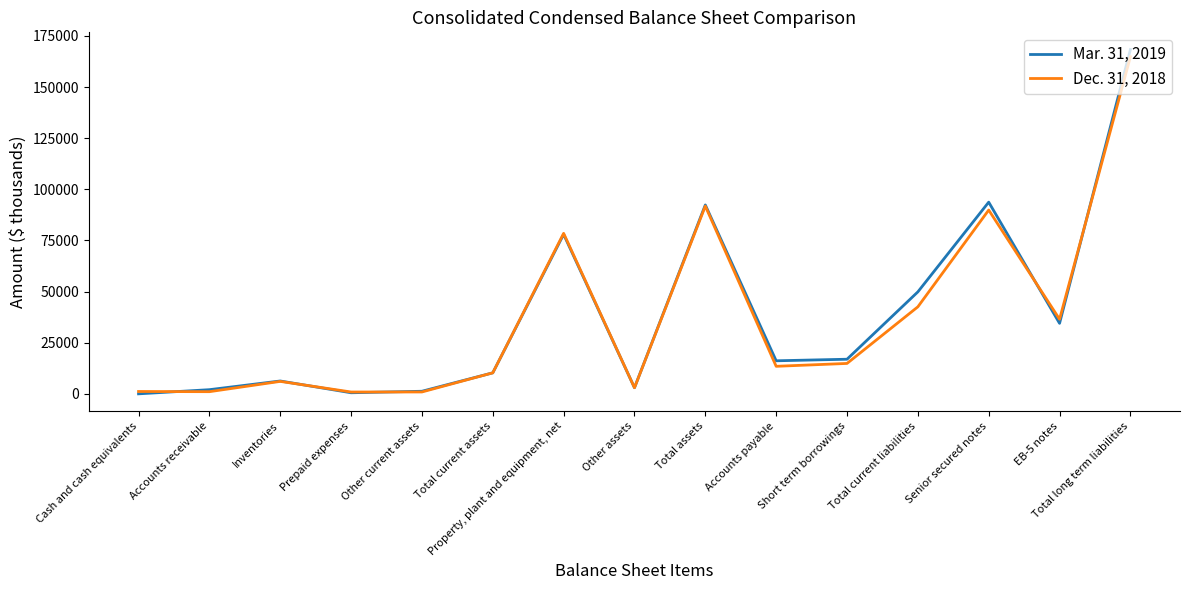

In Dec. 31, 2018, how many points are lower than both neighbors (excluding endpoints)?

5